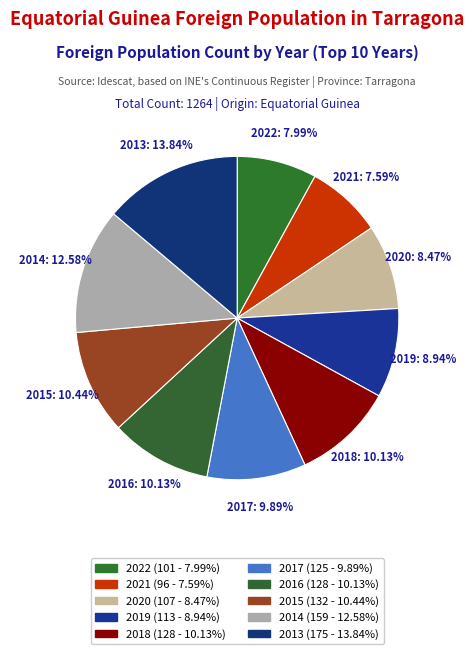

The 2016 slice represents 10% of the pie. True or false?

True